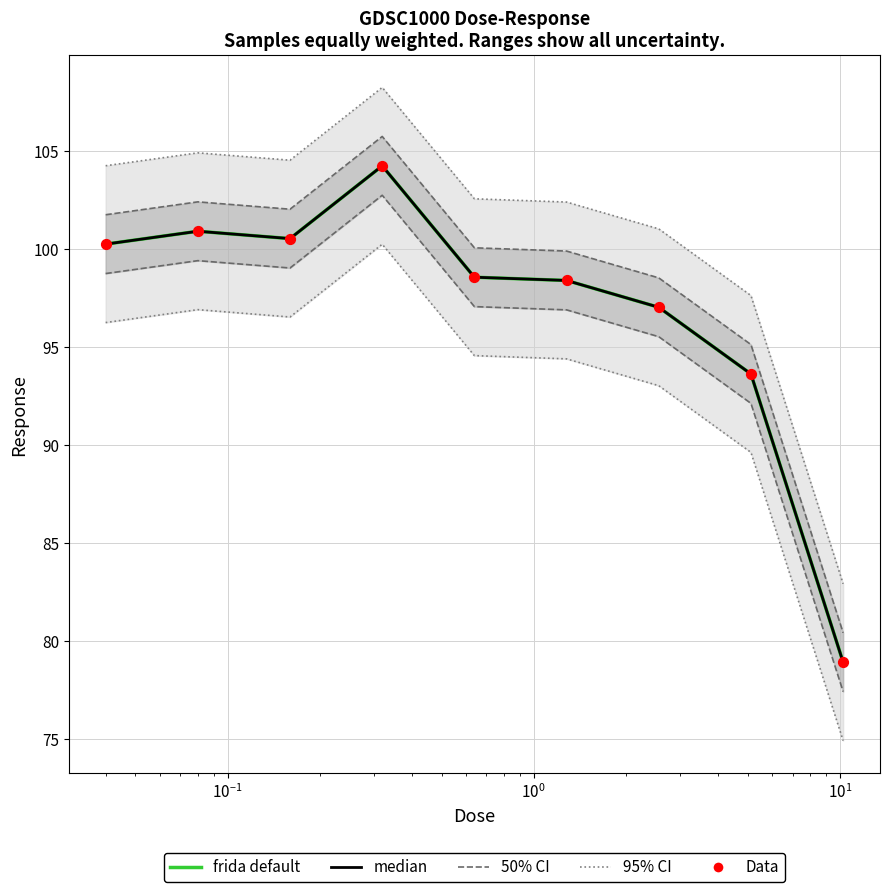

What are all the series names shown in the legend?

95% CI, 50% CI, frida default, median, Data